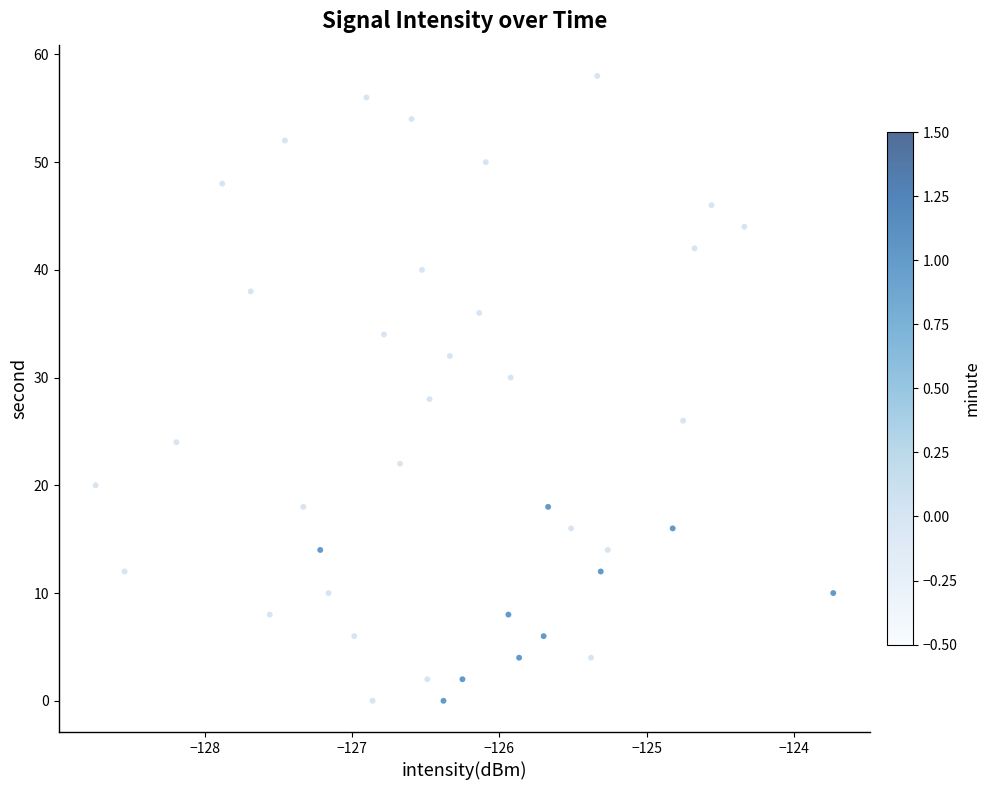

What is the range of Y values (max minus min)?

58